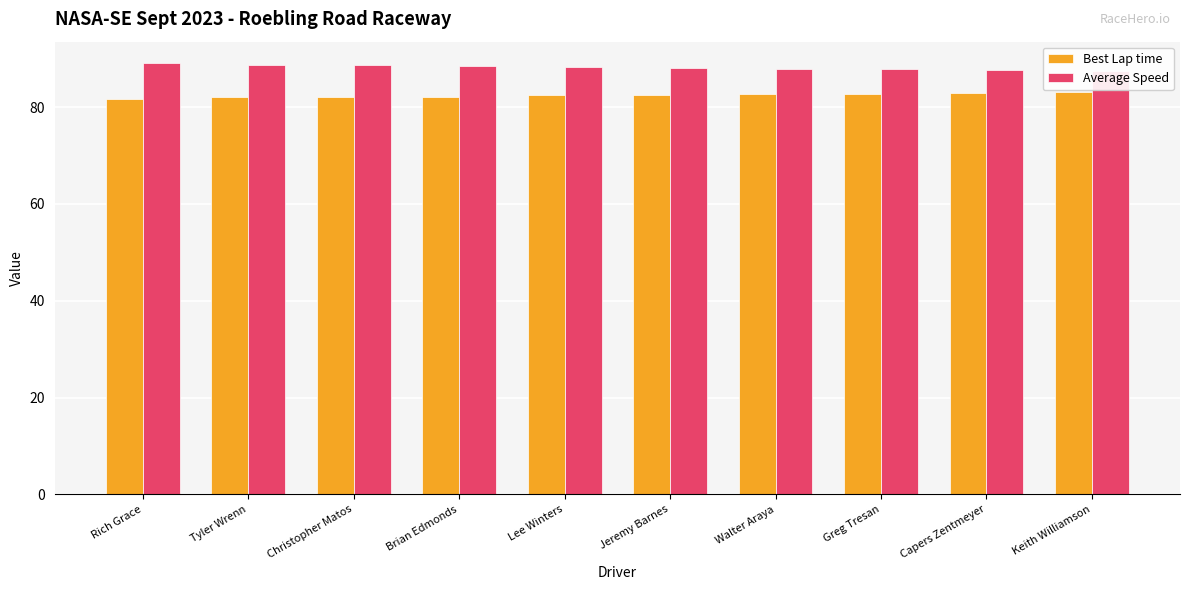

What is the label of the 1st bar from the right?

Keith Williamson